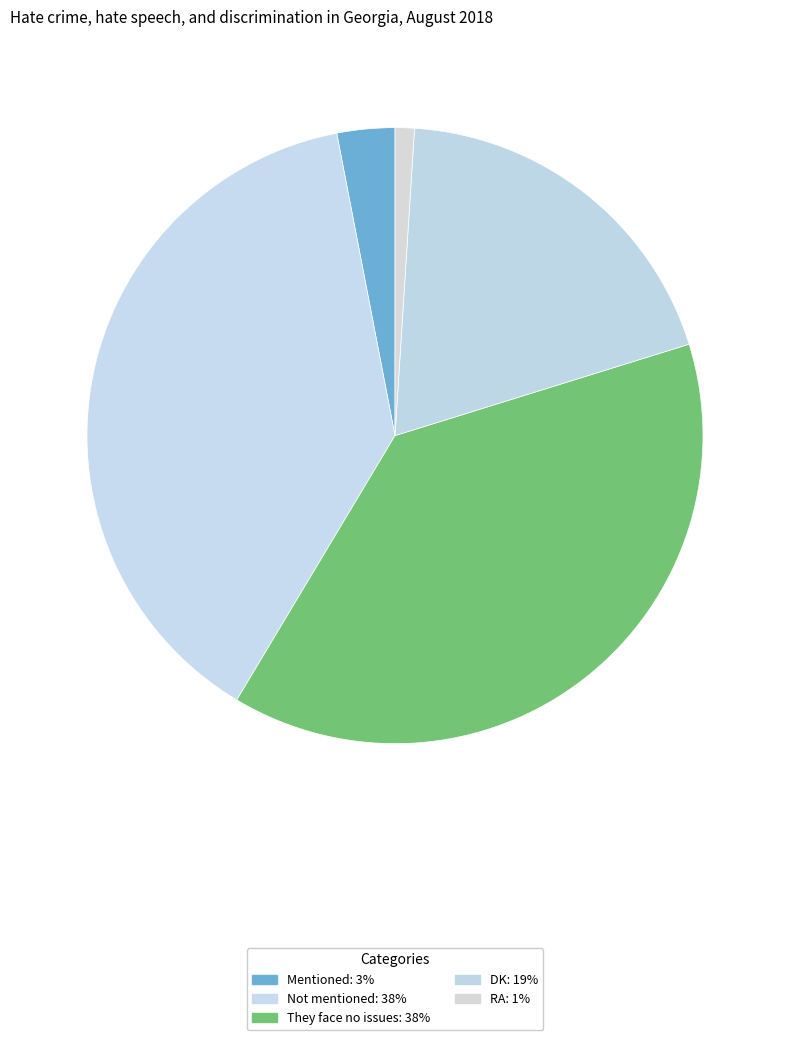

What is the change in value from Not mentioned to RA?

-37